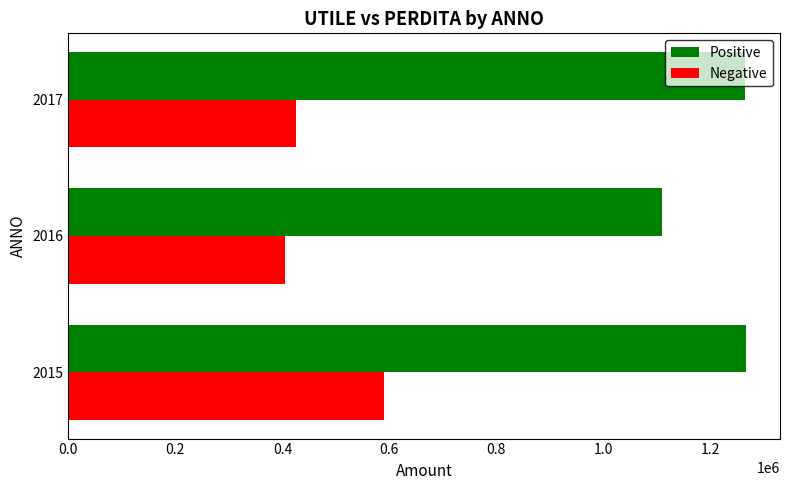

Rank the series at 2017 from lowest to highest value.

Negative, Positive